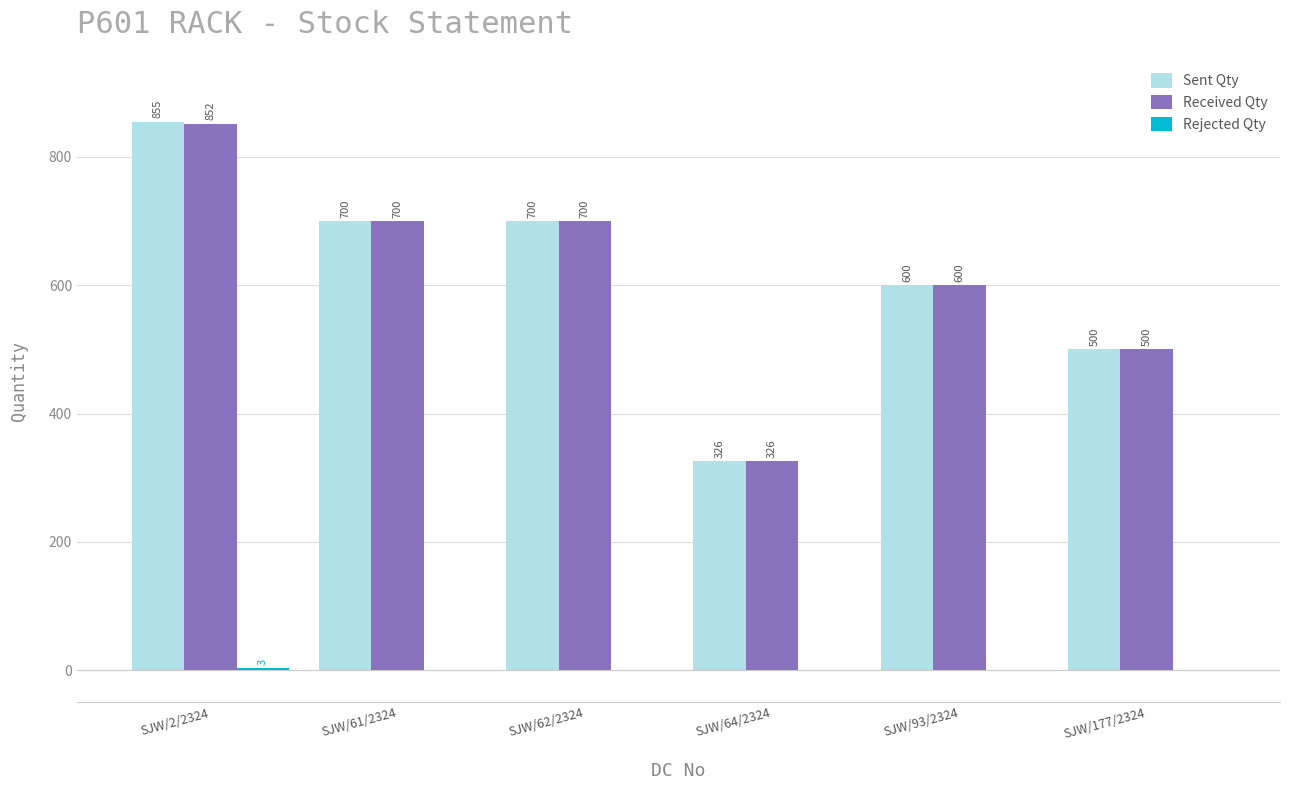

At which category is the sum across all series the highest?

SJW/2/2324